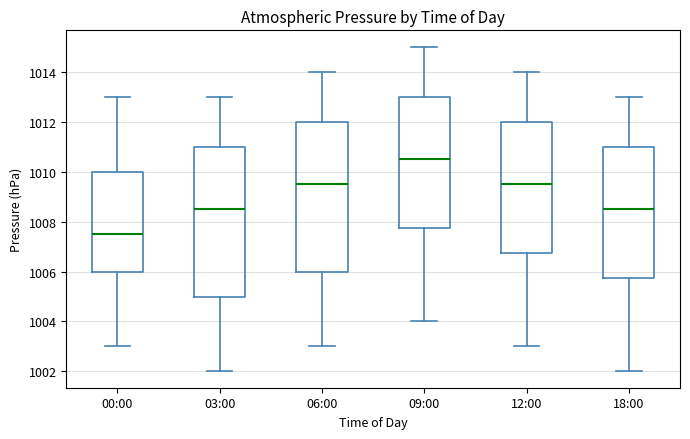

Where is the upper edge of the box for 09:00 on the y-axis? The values are not printed on the chart, so give them approximately, as read against the axis.

1013.0